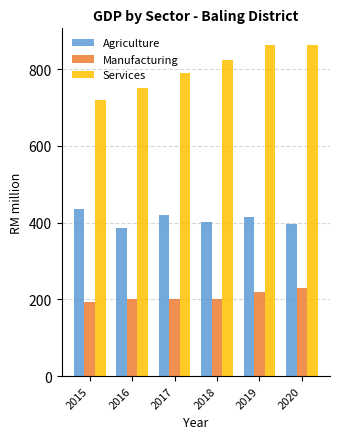

How many series are shown in this chart?

3